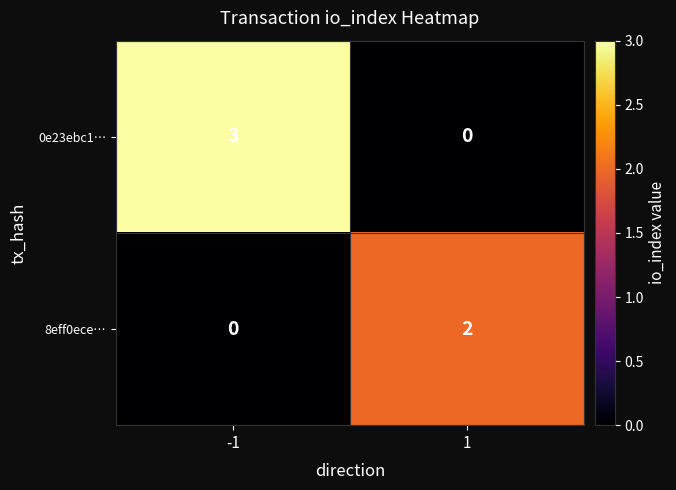

The 0e23ebc1… series shows 3 at -1. True or false?

True